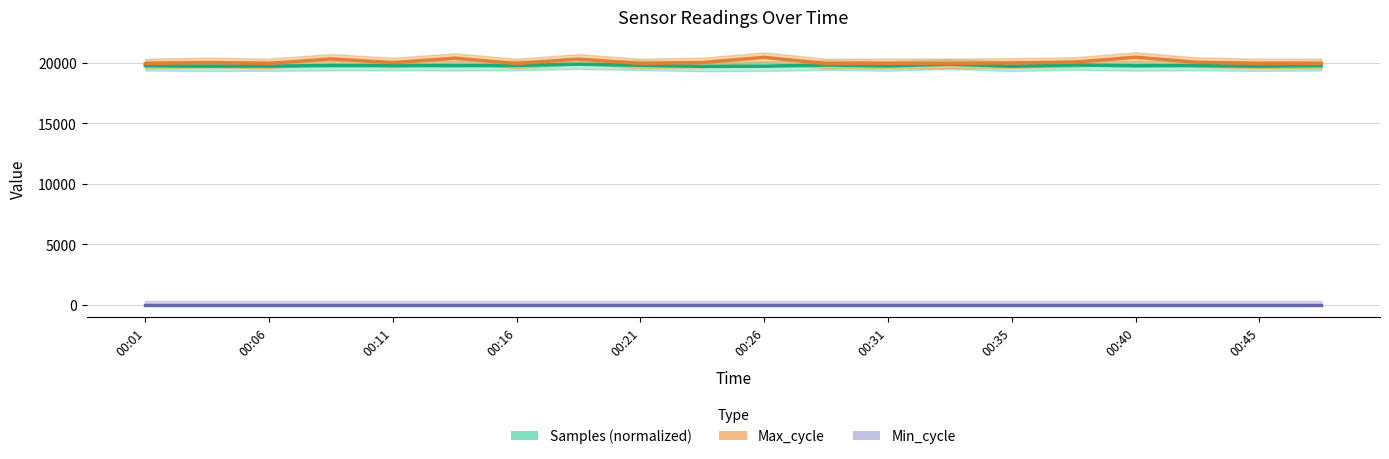

In Max_cycle, how many points are lower than both neighbors (excluding endpoints)?

6